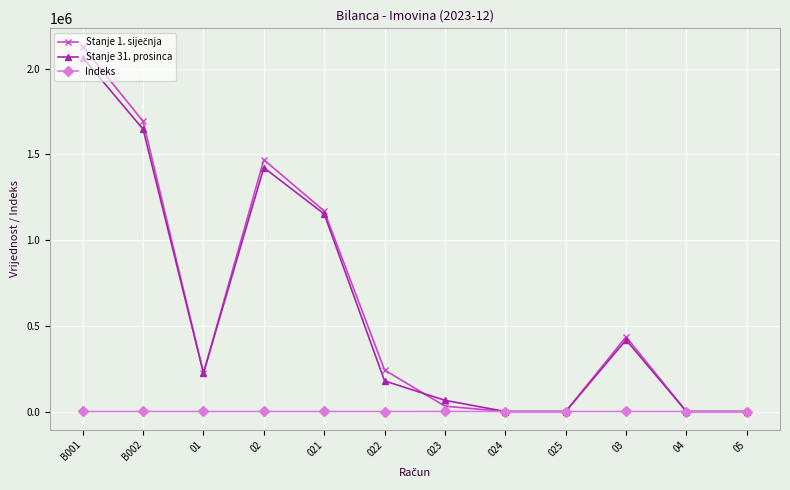

What is the total value across all series at 02?

2891730.3